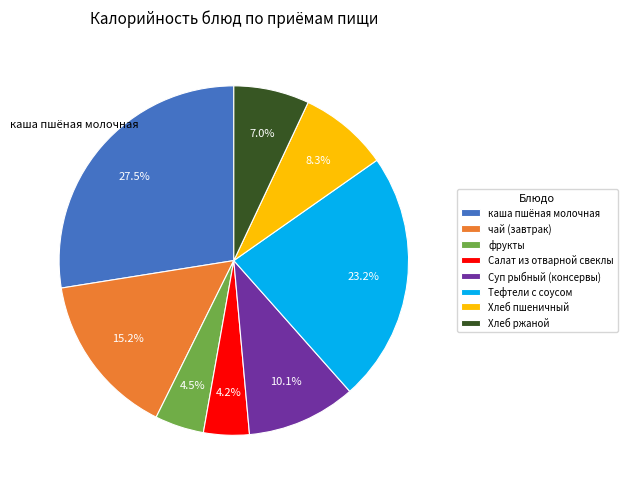

The Тефтели с соусом slice represents 28% of the pie. True or false?

False